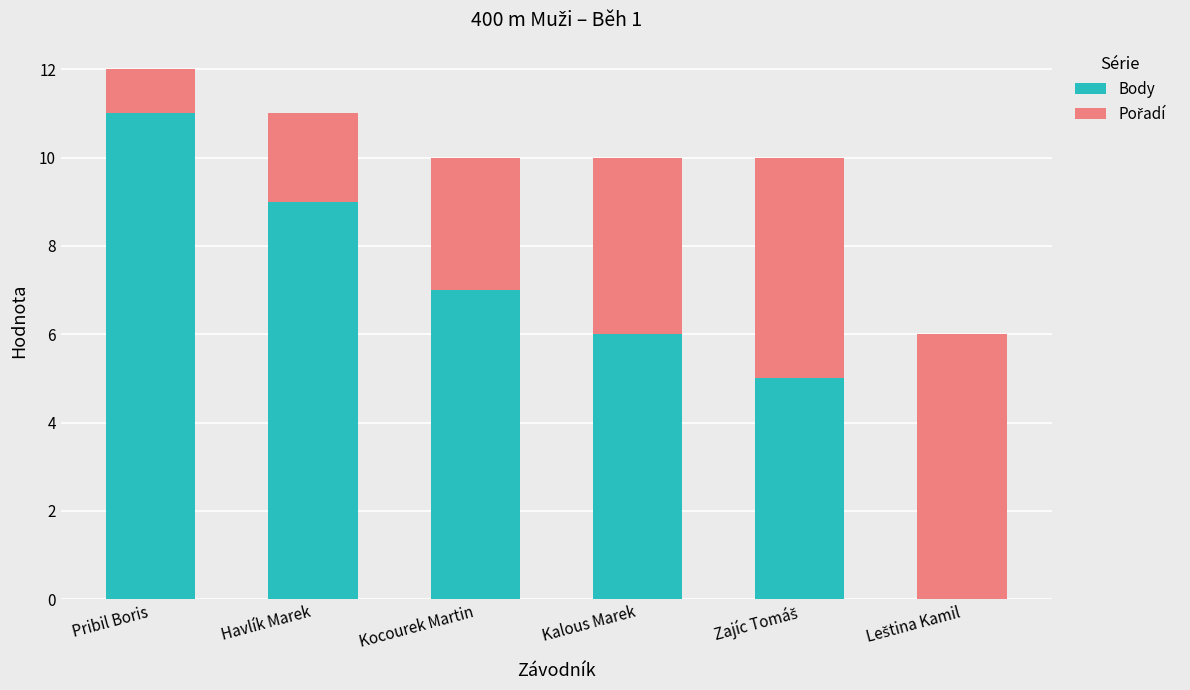

The Body series shows 11 at Pribil Boris. True or false?

True